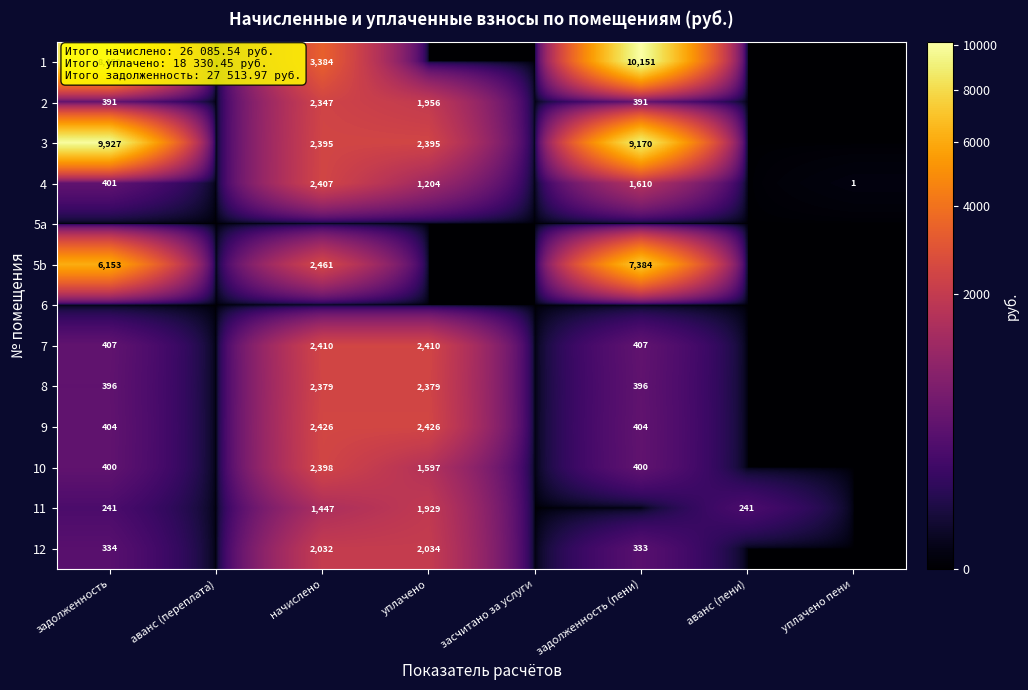

The 10 series shows 2398 at начислено. True or false?

True